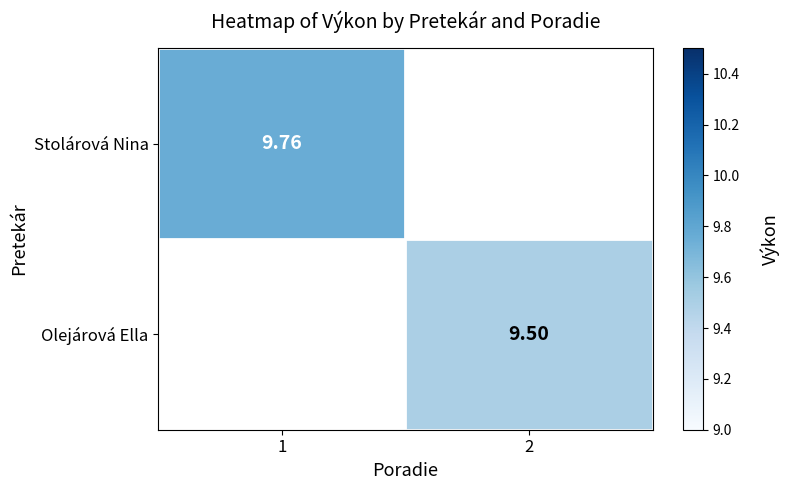

Which category has the lowest value across all series?

2